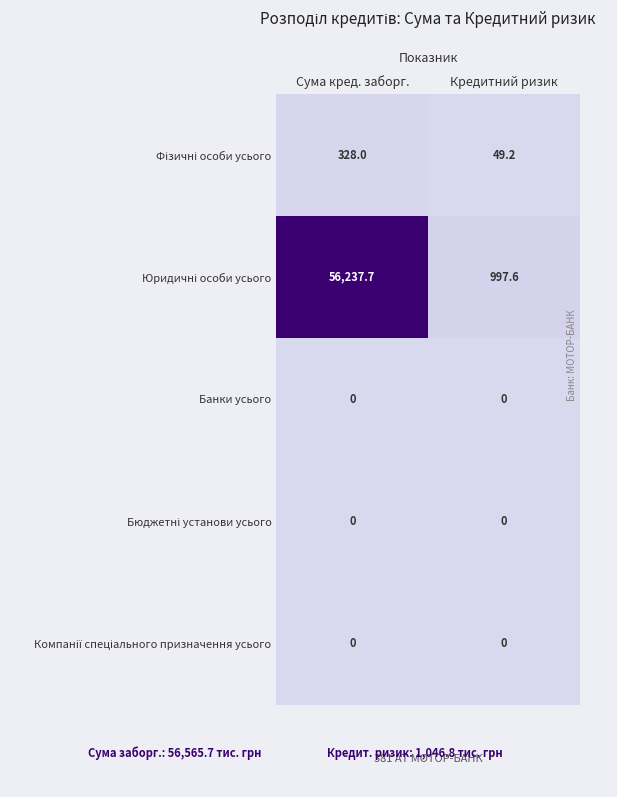

At which category is the sum across all series the highest?

Сума кред. заборг.